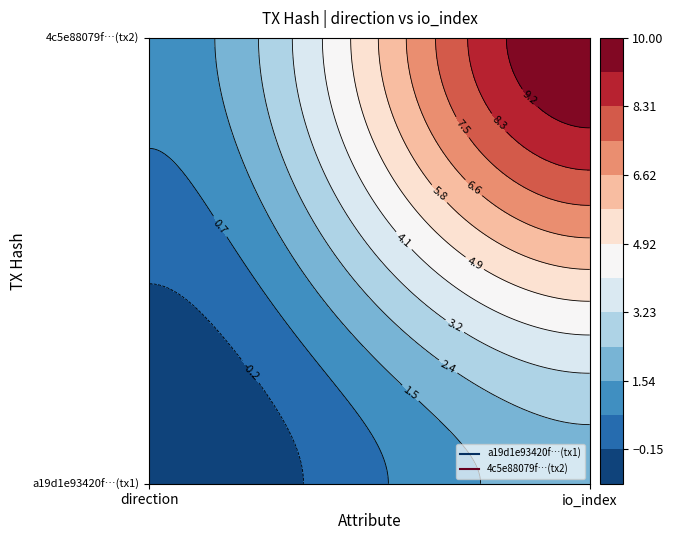

What is the highest value of the a19d1e93420f68dc191a059483109bb06d6b939 series?

2